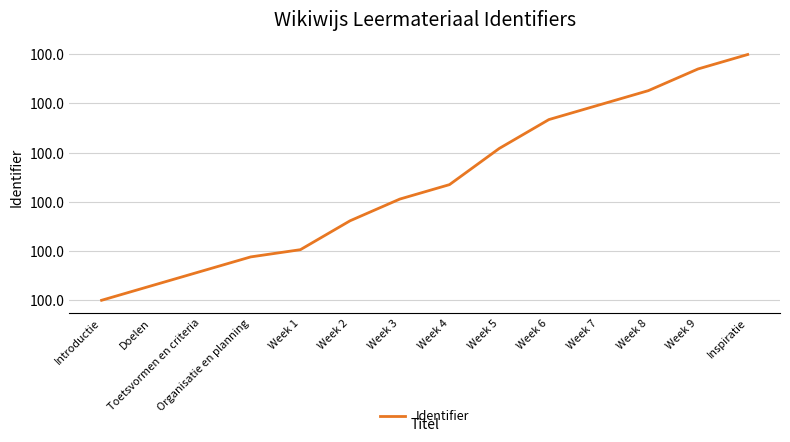

The chart shows a value of 160.3 at Week 2. True or false?

False